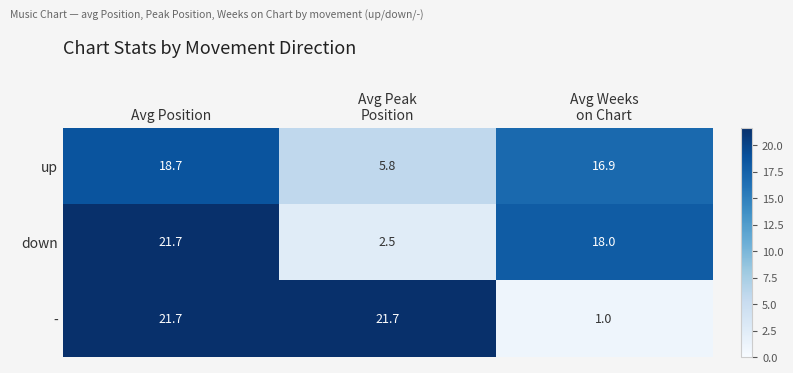

Which series has the widest spread of values?

-